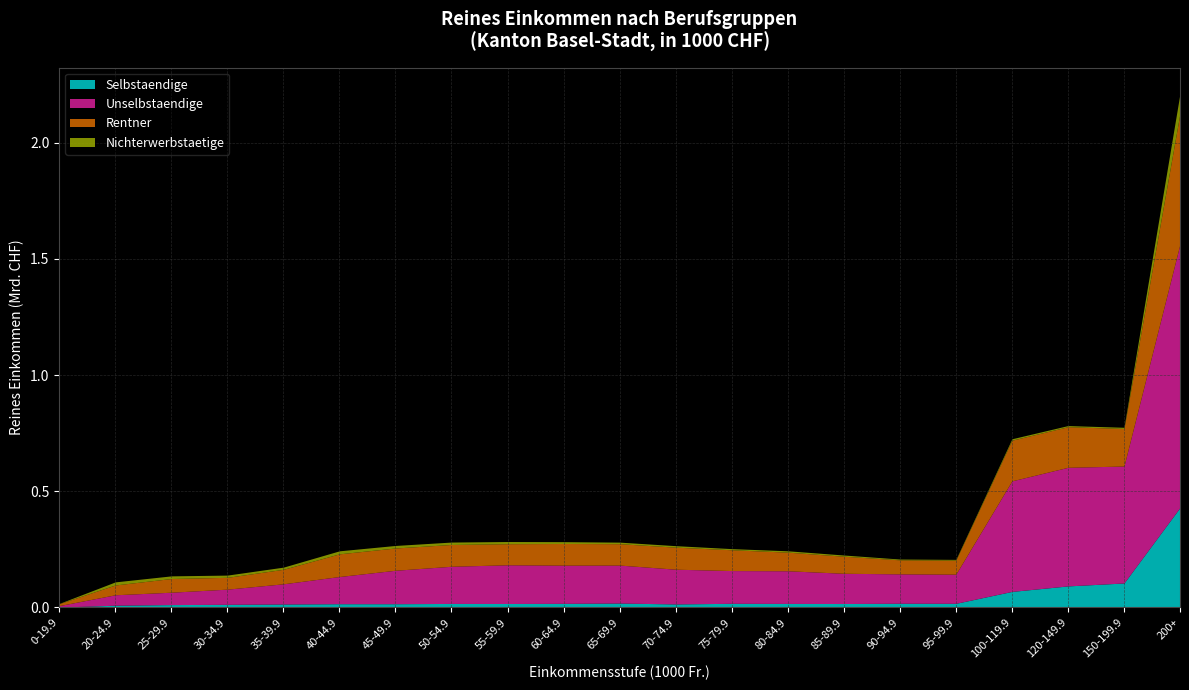

List the series in order of their peak value, lowest first.

Nichterwerbstaetige, Selbstaendige, Rentner, Unselbstaendige